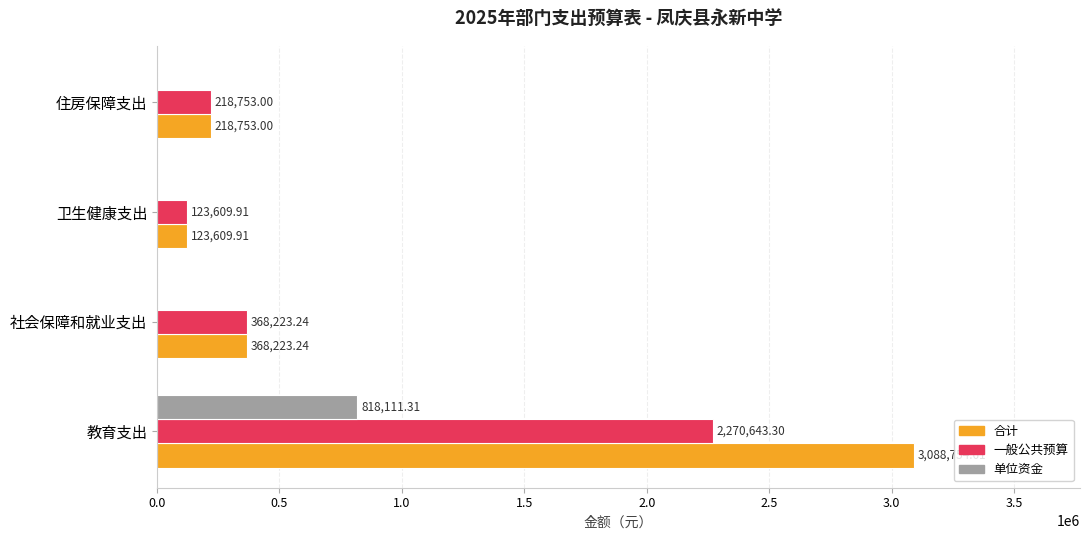

Is the value of 合计 at 教育支出 greater than the value of 单位资金 at 教育支出?

Yes